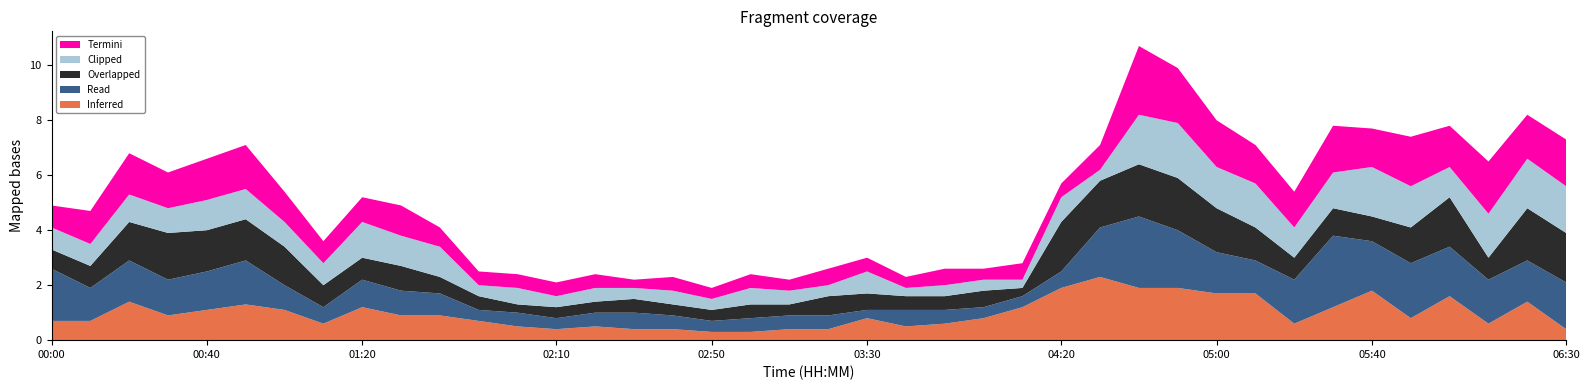

Reading left to right, extract all data points from this chart.

Inferred: 0.7	0.7	1.4	0.9	1.1	1.3	1.1	0.6	1.2	0.9	0.9	0.7	0.5	0.4	0.5	0.4	0.4	0.3	0.3	0.4	0.4	0.8	0.5	0.6	0.8	1.2	1.9	2.3	1.9	1.9	1.7	1.7	0.6	1.2	1.8	0.8	1.6	0.6	1.4	0.4
Overlapped: 0.7	0.8	1.4	1.7	1.5	1.5	1.4	0.8	0.8	0.9	0.6	0.5	0.3	0.4	0.4	0.5	0.4	0.4	0.5	0.4	0.7	0.6	0.5	0.5	0.6	0.3	1.8	1.7	1.9	1.9	1.6	1.2	0.8	1.0	0.9	1.3	1.8	0.8	1.9	1.8
Read: 1.9	1.2	1.5	1.3	1.4	1.6	0.9	0.6	1.0	0.9	0.8	0.4	0.5	0.4	0.5	0.6	0.5	0.4	0.5	0.5	0.5	0.3	0.6	0.5	0.4	0.4	0.6	1.8	2.6	2.1	1.5	1.2	1.6	2.6	1.8	2.0	1.8	1.6	1.5	1.7
Termini: 0.8	1.2	1.5	1.3	1.5	1.6	1.1	0.8	0.9	1.1	0.7	0.5	0.5	0.5	0.5	0.3	0.5	0.4	0.5	0.4	0.6	0.5	0.4	0.6	0.4	0.6	0.5	0.9	2.5	2.0	1.7	1.4	1.3	1.7	1.4	1.8	1.5	1.9	1.6	1.7
Clipped: 0.8	0.8	1.0	0.9	1.1	1.1	0.9	0.8	1.3	1.1	1.1	0.4	0.6	0.4	0.5	0.4	0.5	0.4	0.6	0.5	0.4	0.8	0.3	0.4	0.4	0.3	0.9	0.4	1.8	2.0	1.5	1.6	1.1	1.3	1.8	1.5	1.1	1.6	1.8	1.7